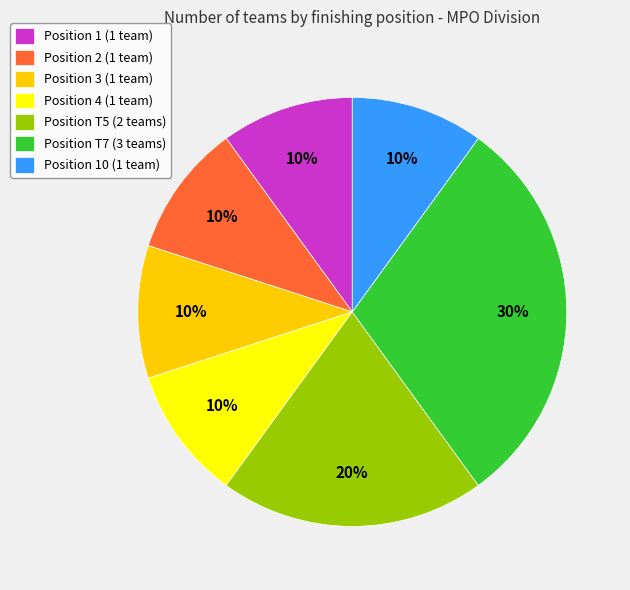

Which has a higher value, Position T7 (3 teams) or Position T5 (2 teams)?

Position T7 (3 teams)